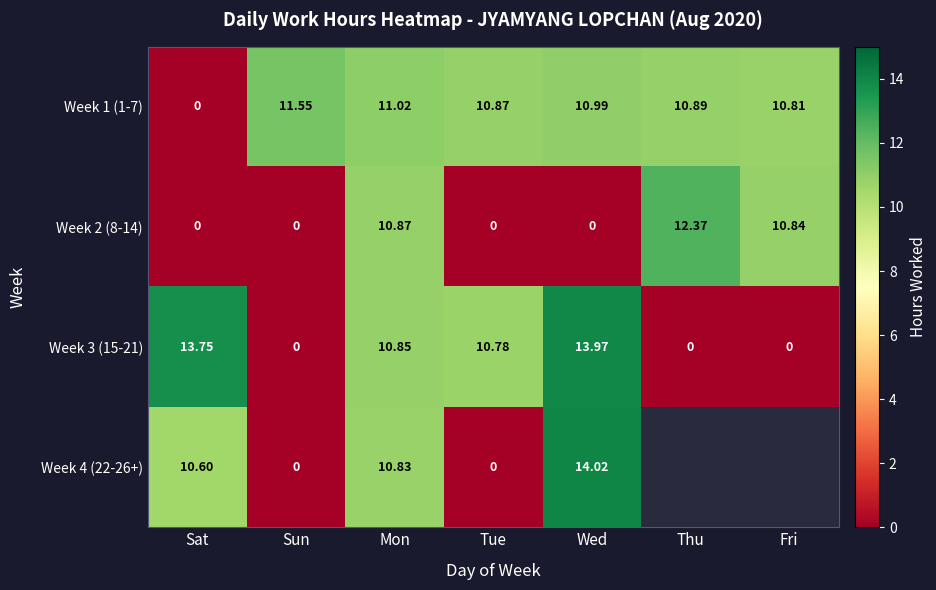

Count the number of categories in the chart.

7